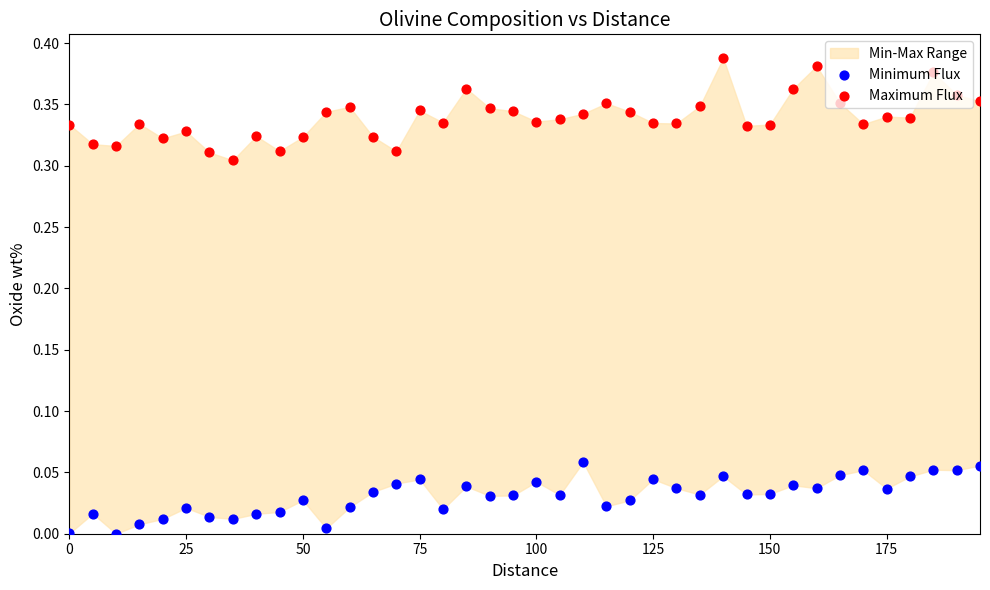

Which series has the largest total across all categories?

Maximum Flux